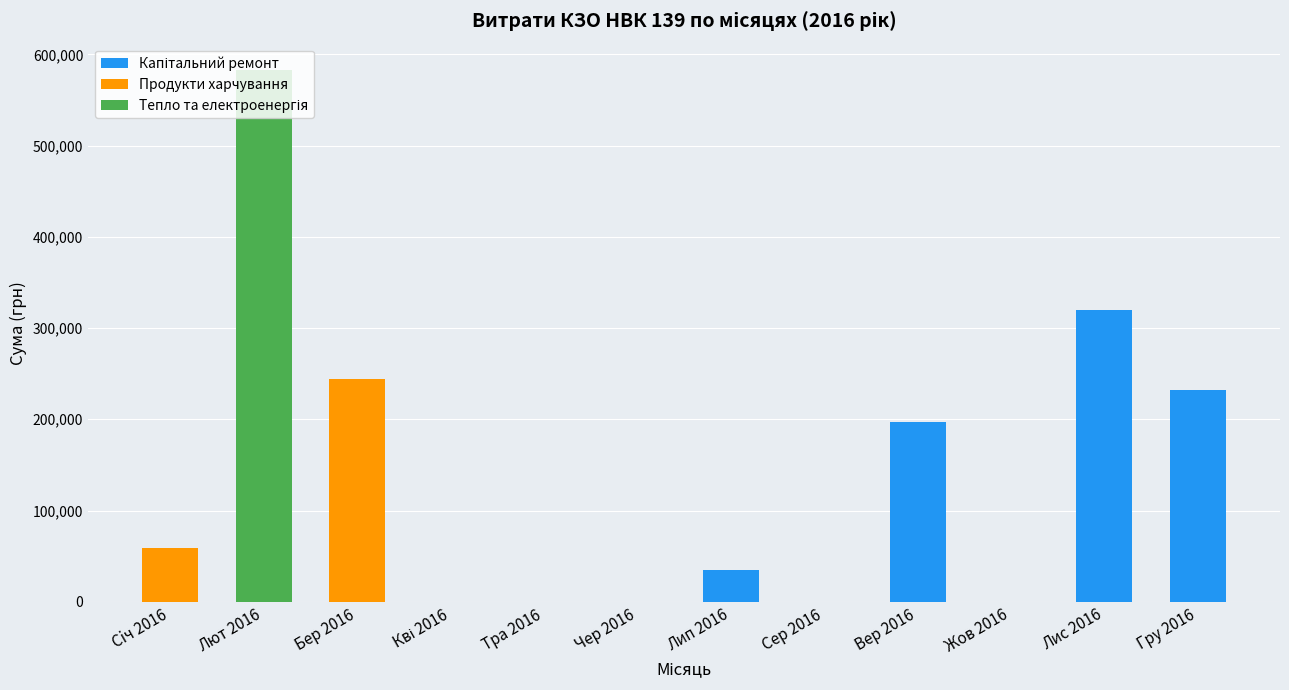

What is the total value across all series at Лип 2016?

35130.0